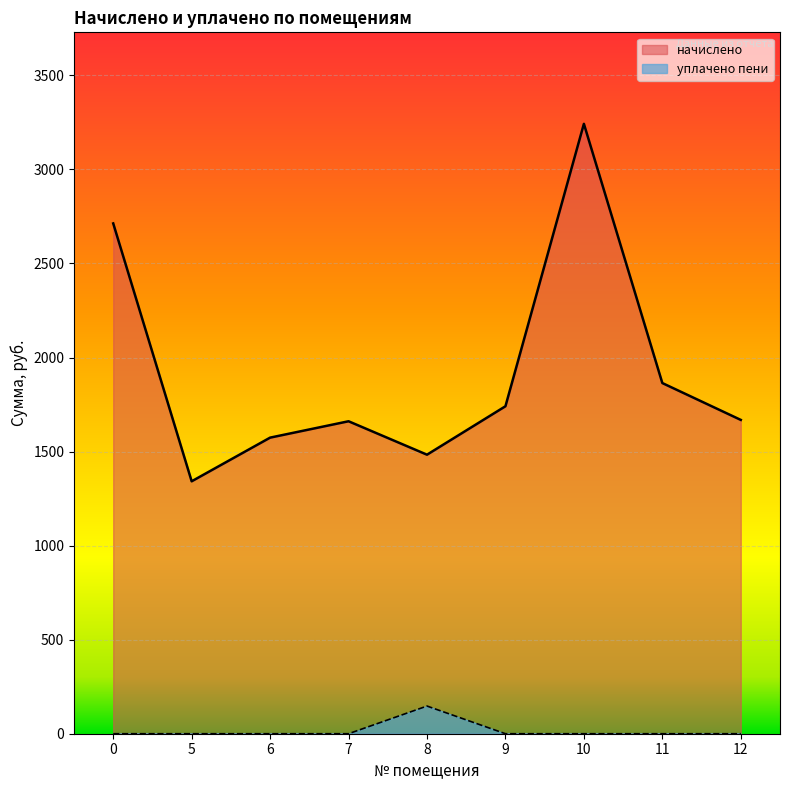

Rank the series by their average value, from highest to lowest.

начислено (line), уплачено пени (line)